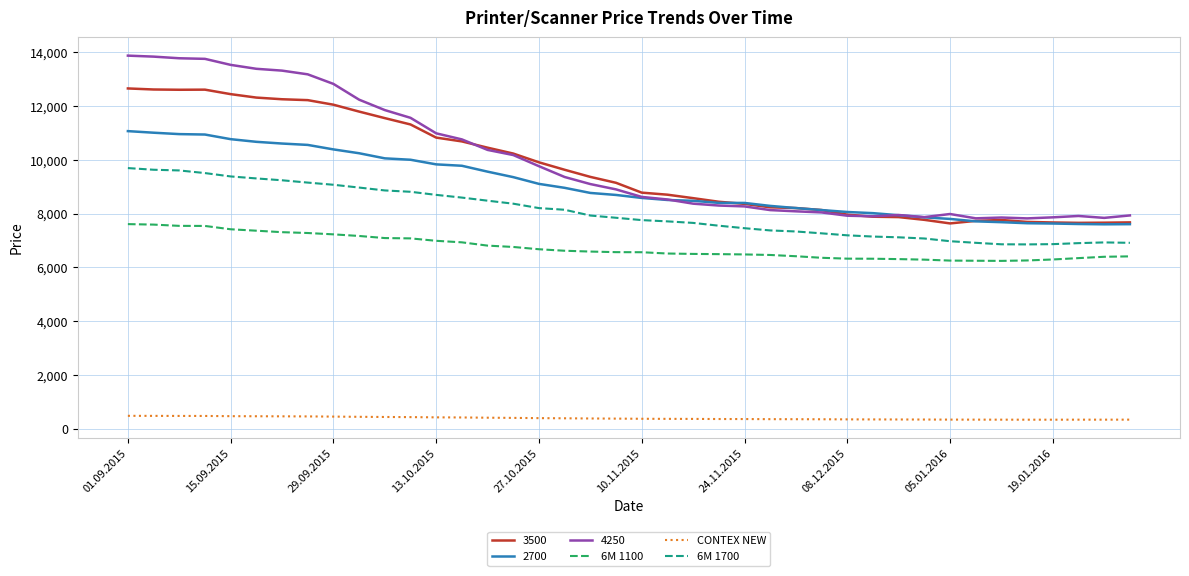

List the series in order of their peak value, lowest first.

CONTEX NEW, 6M 1100, 6M 1700, 2700, 3500, 4250